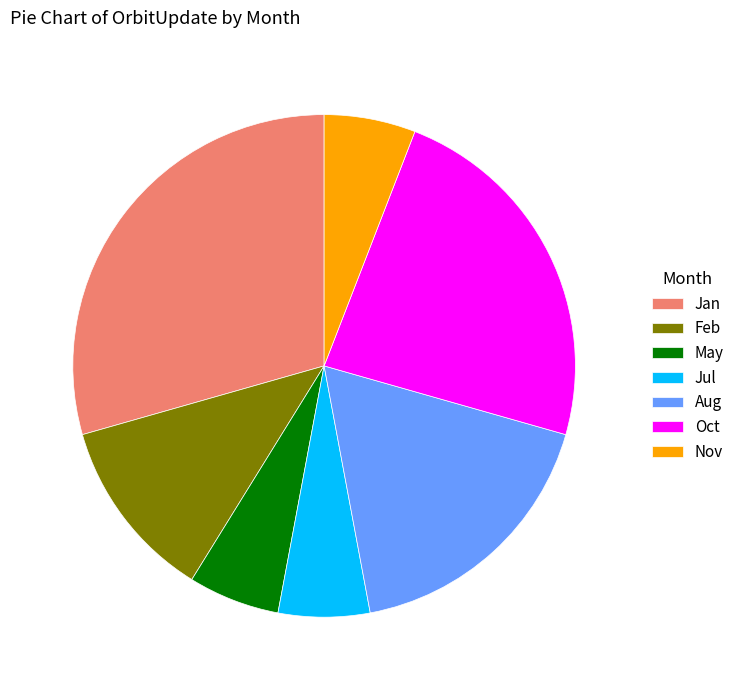

Which slice is the largest?

Jan